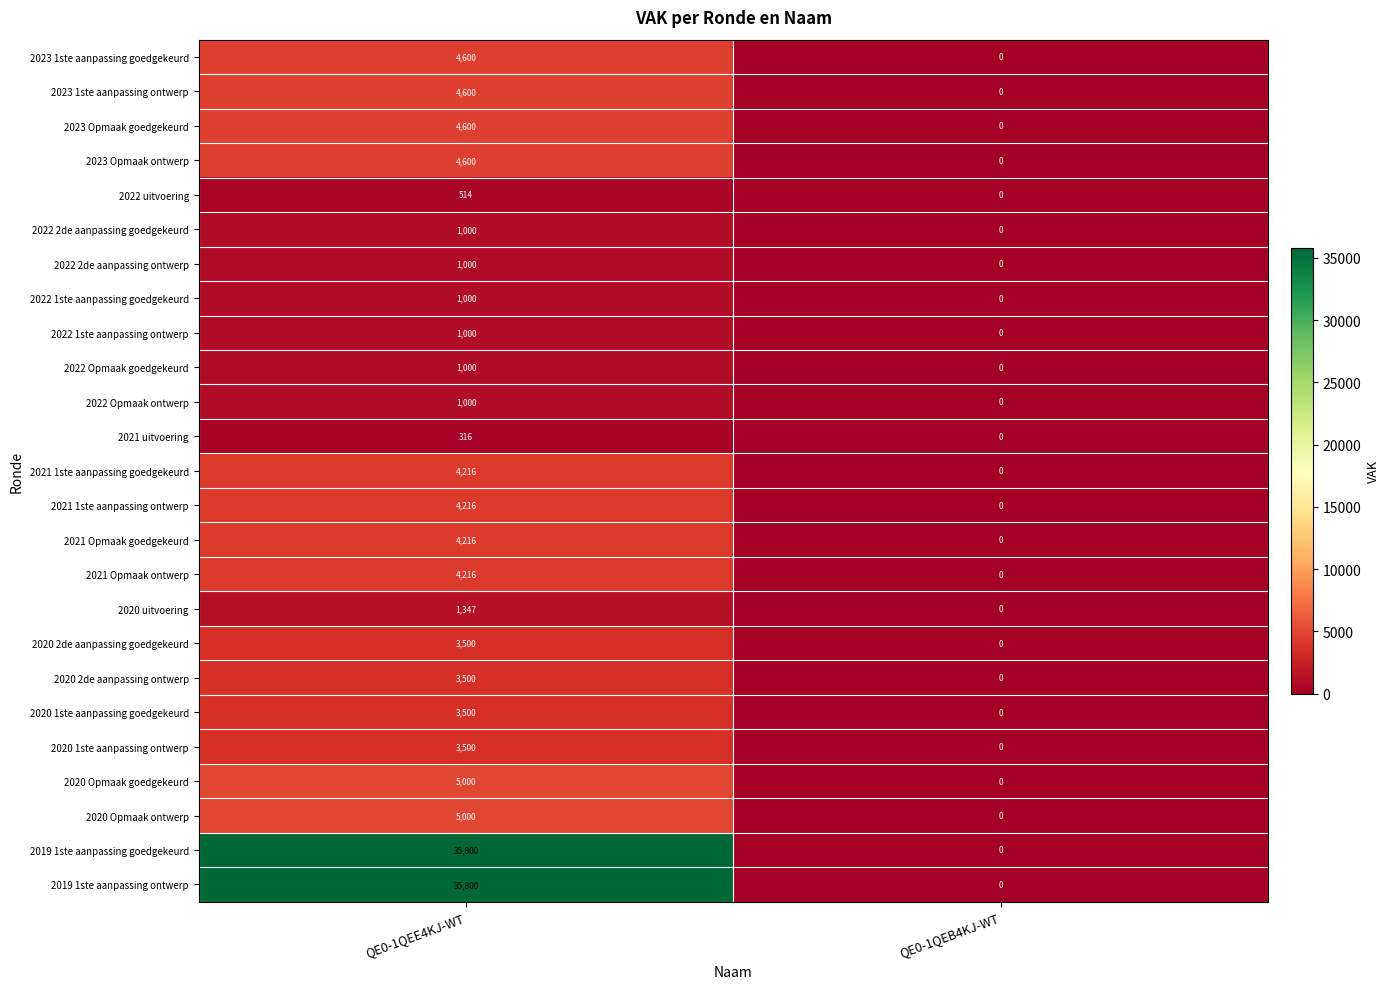

At which category does the chart reach its peak across all series?

QE0-1QEE4KJ-WT